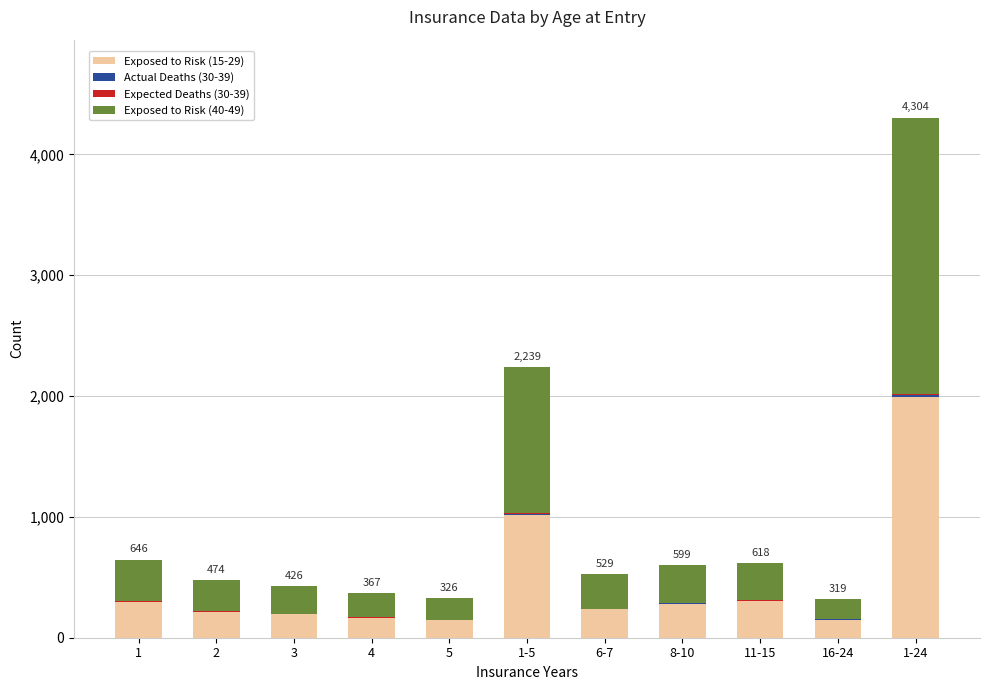

At which category is the sum across all series the highest?

1-24